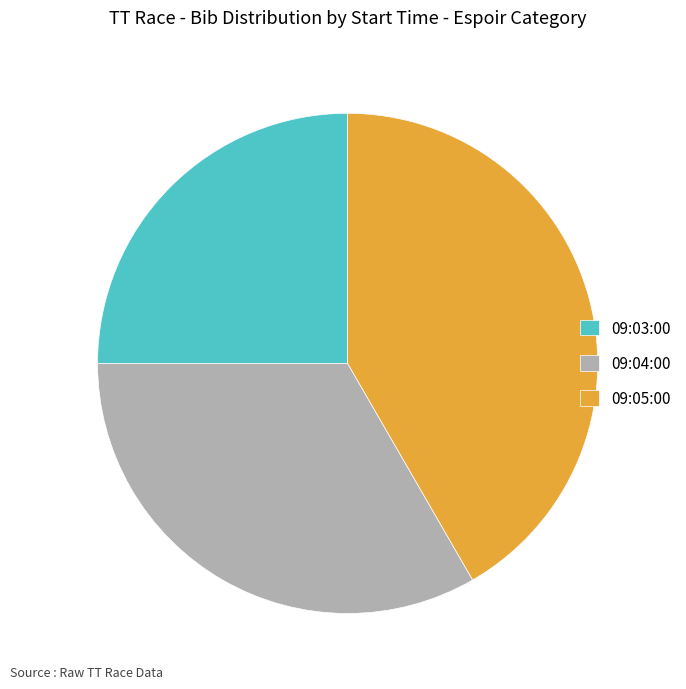

Approximately how many times larger is the value at 09:05:00 compared to 09:03:00?

1.7